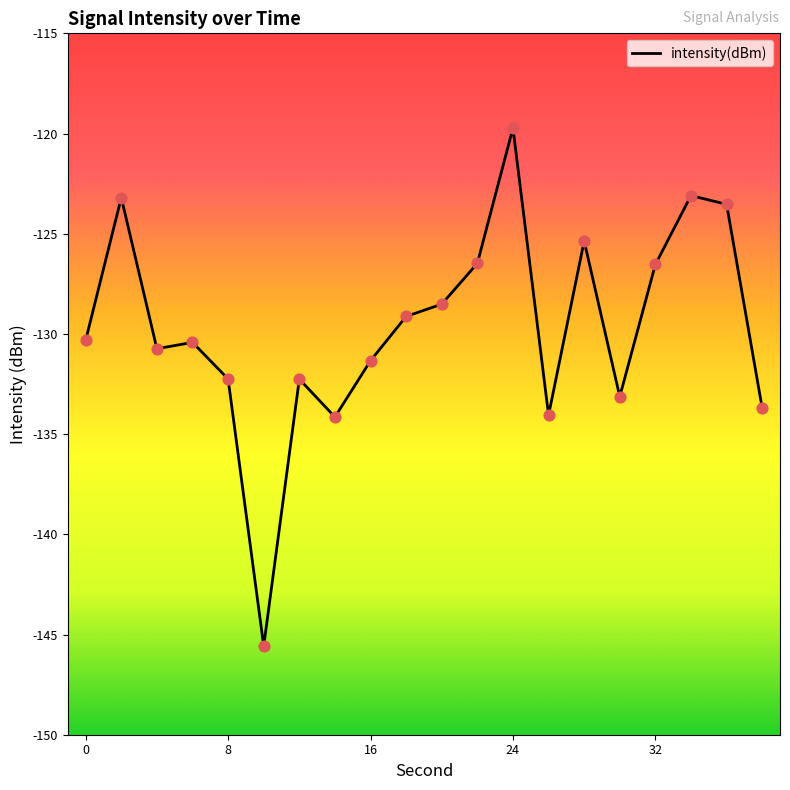

What is the smallest value displayed?

-145.6